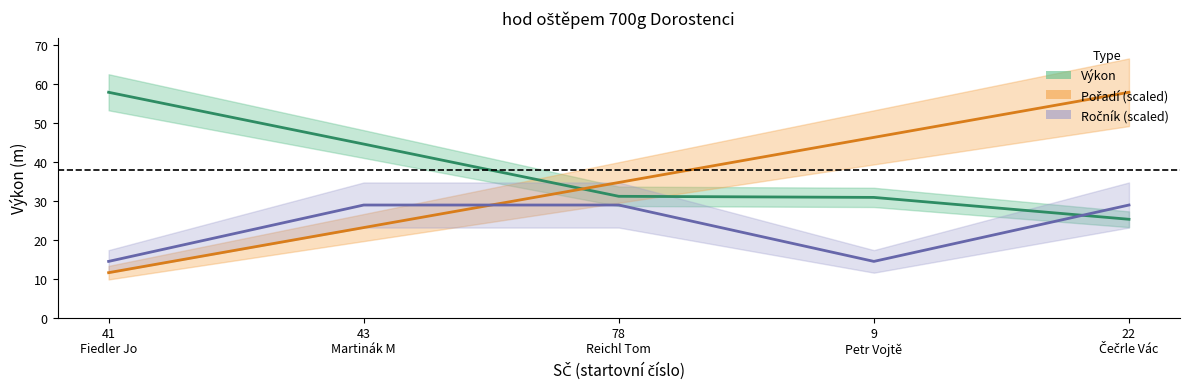

Rank the series by their average value, from lowest to highest.

Ročník (scaled), Pořadí (scaled), Výkon (m)